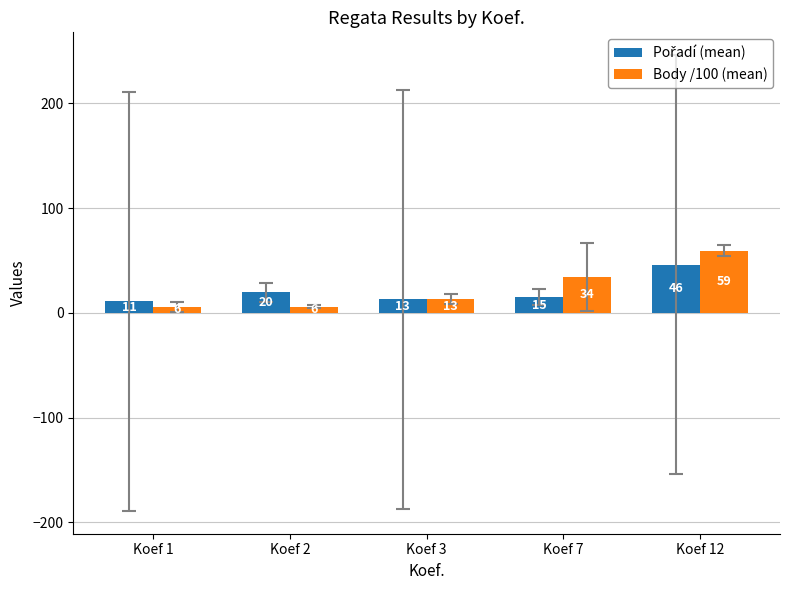

Which category has the highest value across all series?

Koef 12